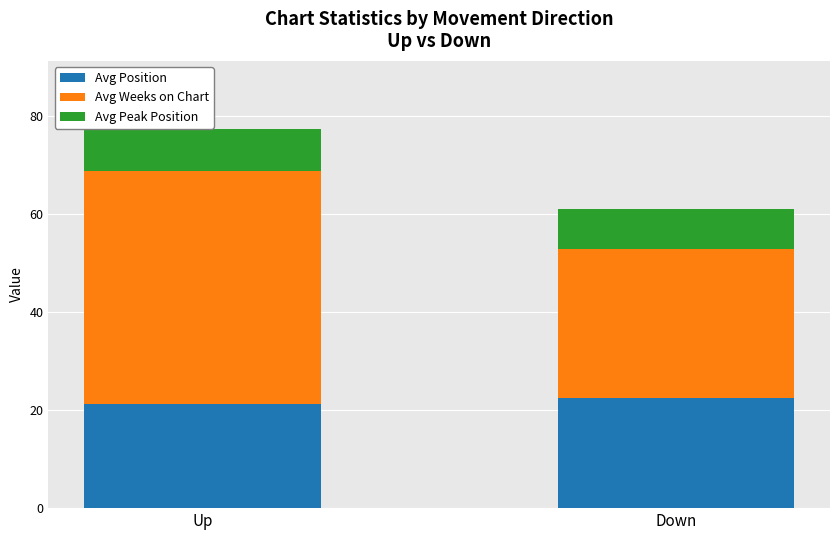

How many data points in Avg Position are less than 22?

1